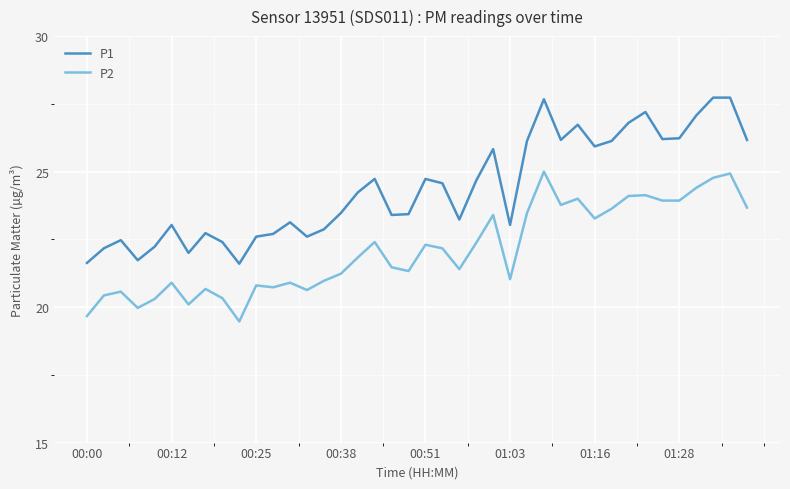

At how many categories does at least one series exceed 27?

5